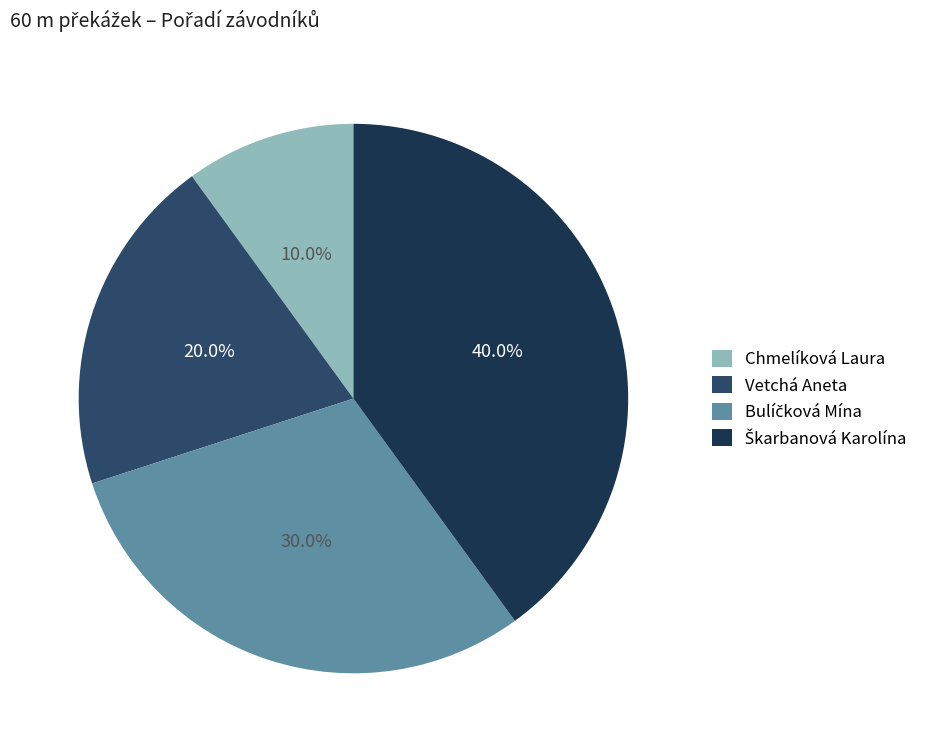

The Chmelíková Laura slice represents 10% of the pie. True or false?

True